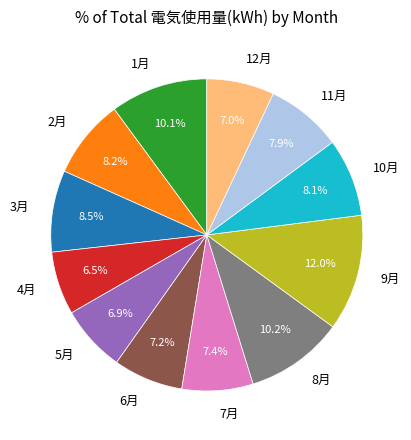

Is 5月 the majority of the pie?

No